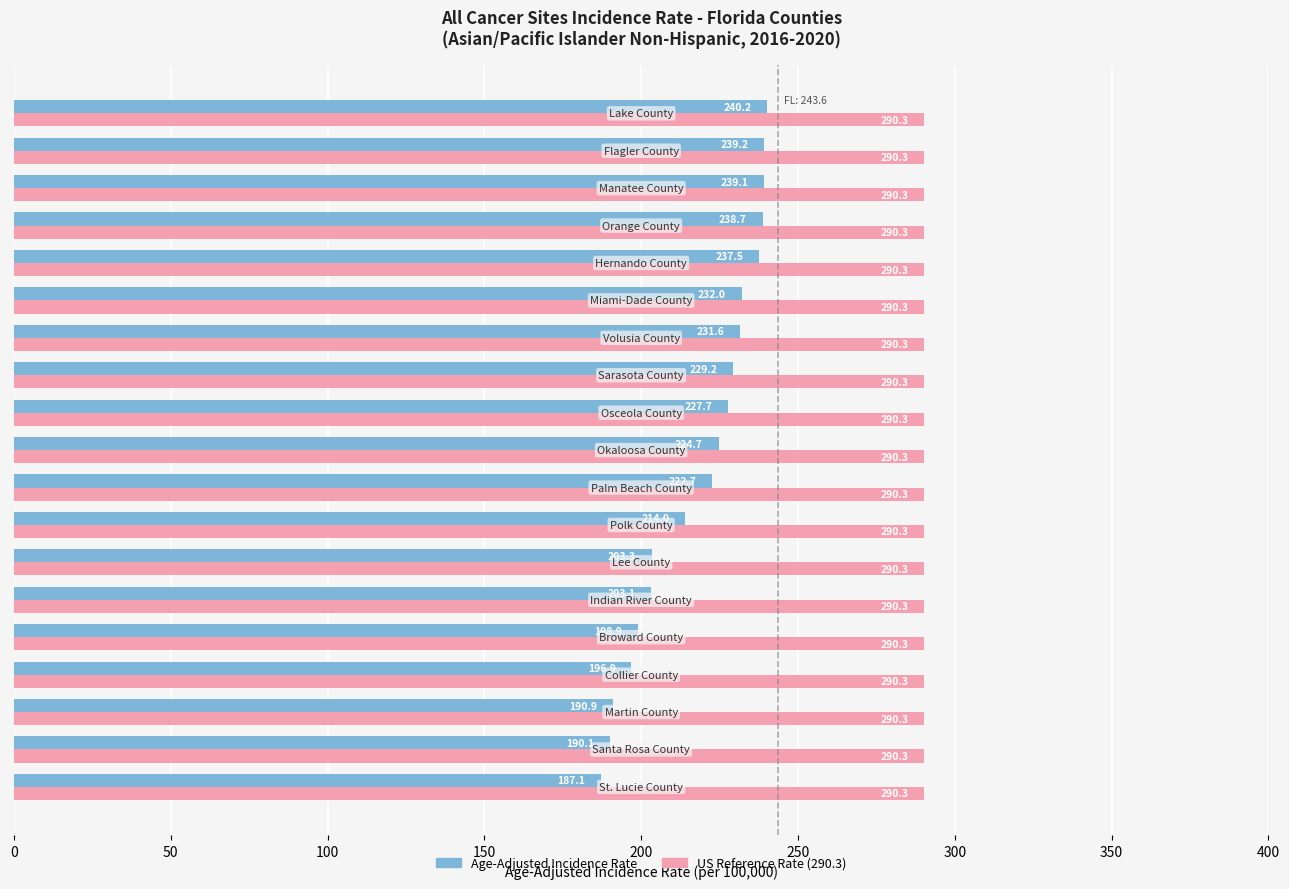

What is the maximum value shown in the chart?

290.3